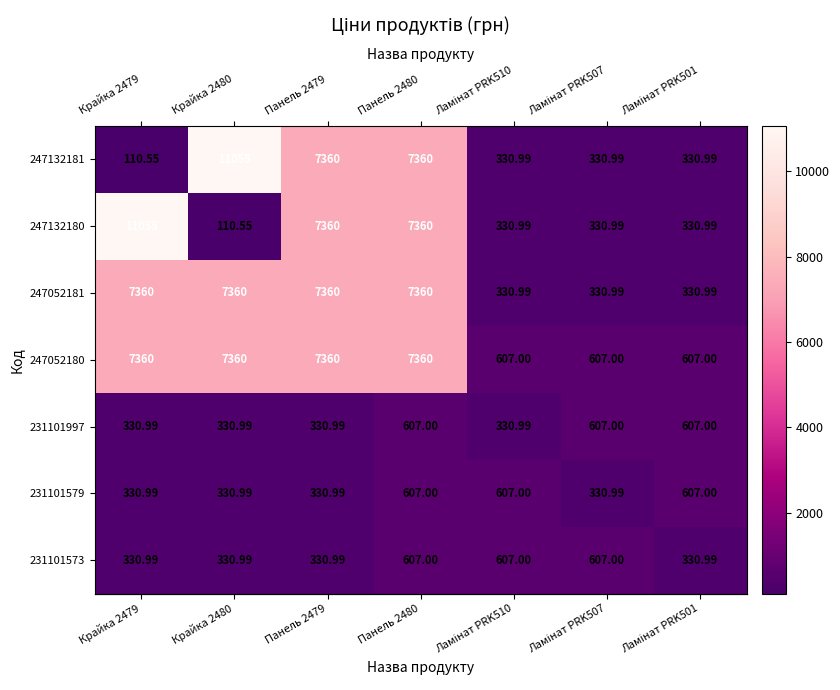

How many data points in 247052180 are less than 7360?

3